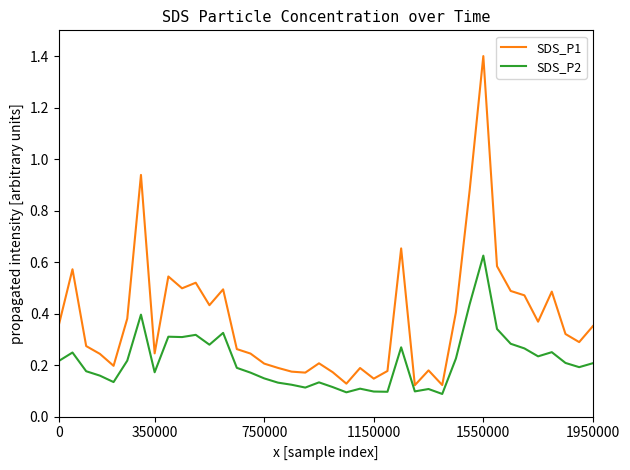

What is the maximum value shown in the chart?

1.4